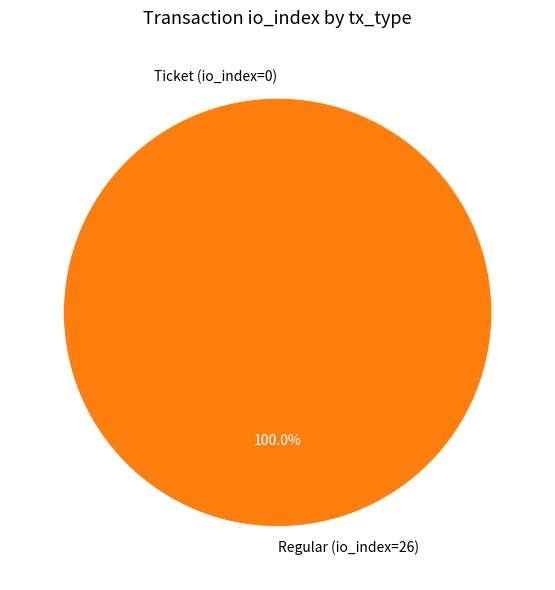

Is Ticket (io_index=0) the majority of the pie?

No